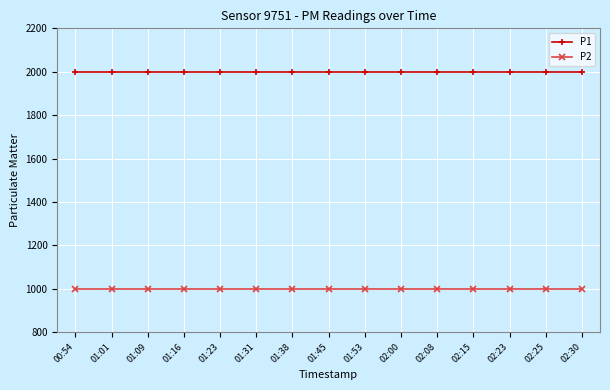

What is the total value across all series at 01:38?

2999.8